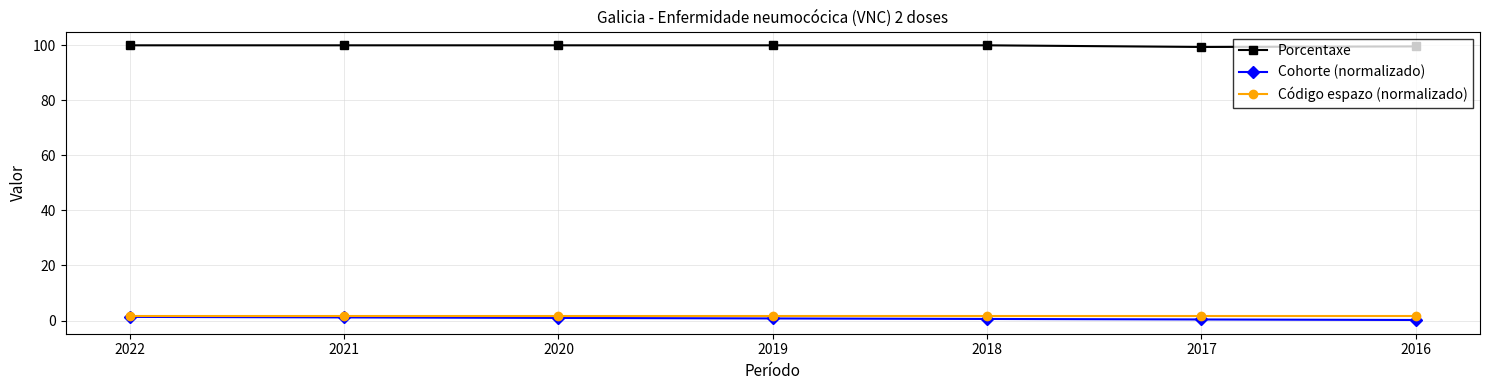

What is the total value across all series at 2020?

102.4